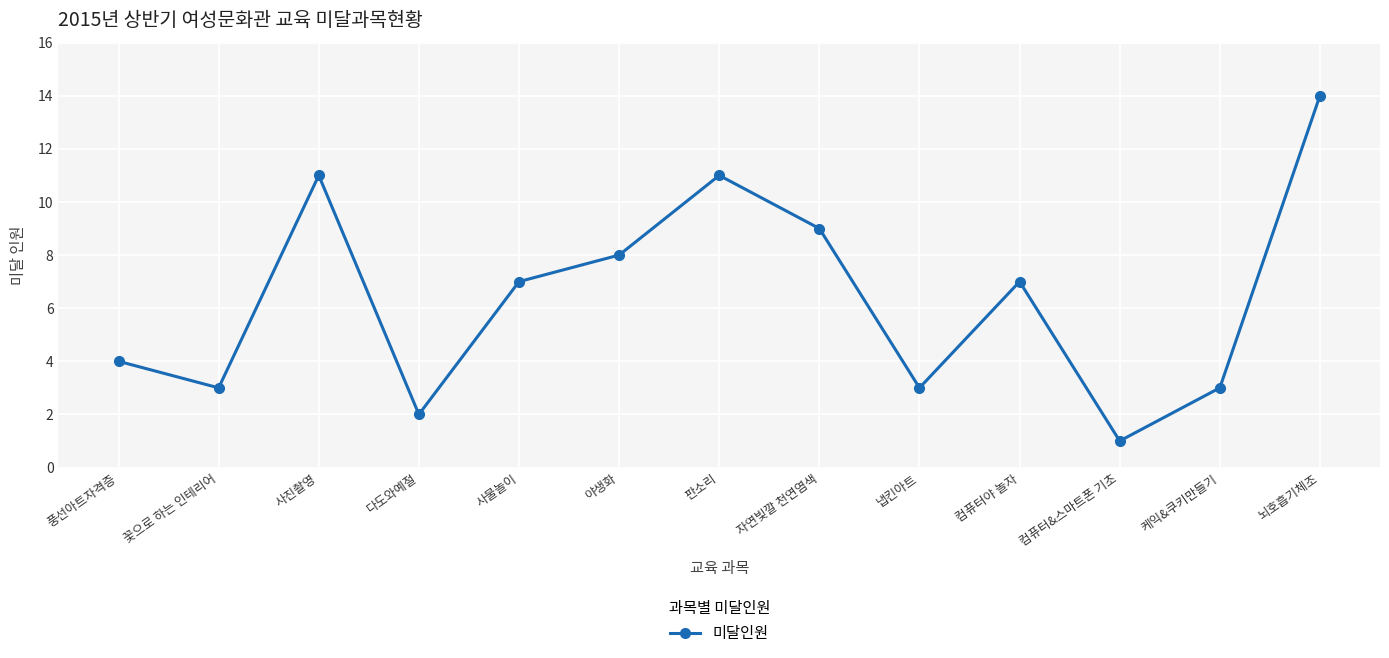

Which category has the lowest value across all series?

컴퓨터&스마트폰 기초